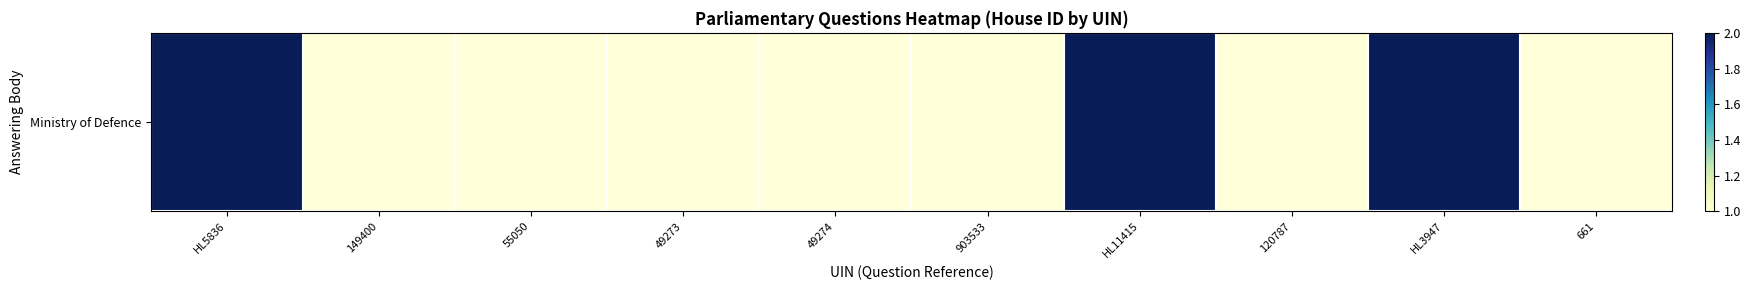

What is the smallest value displayed?

1